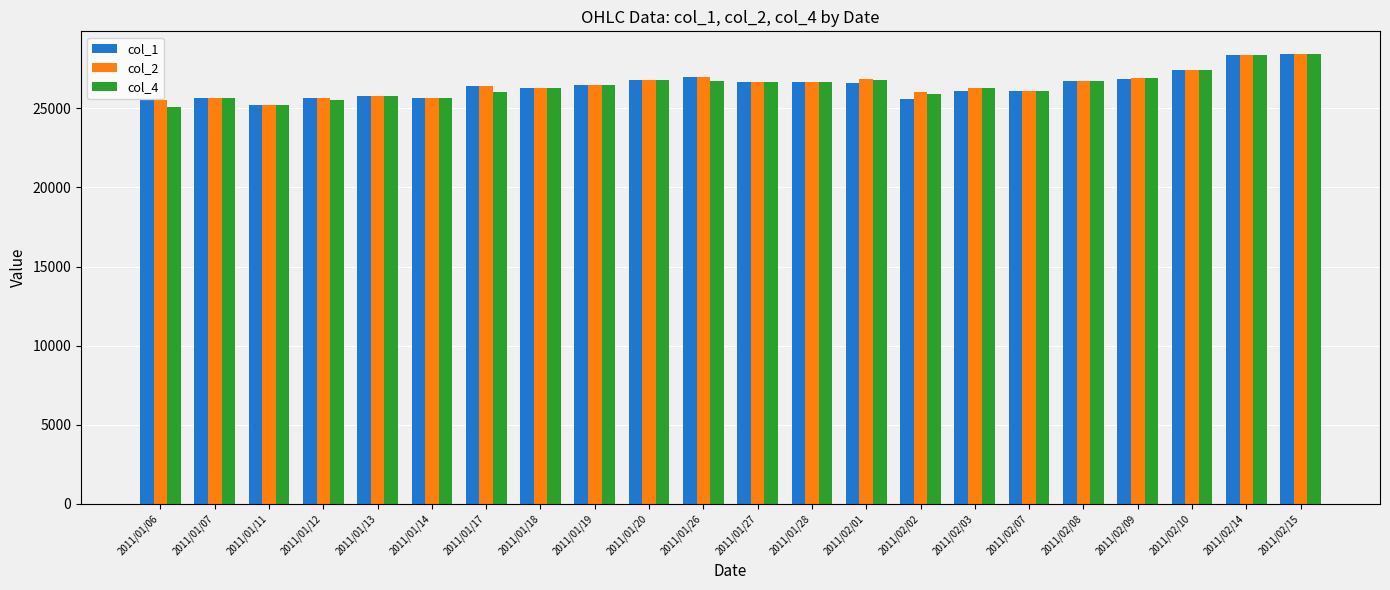

The value of col_1 at 2011/01/12 is 25620. True or false?

True